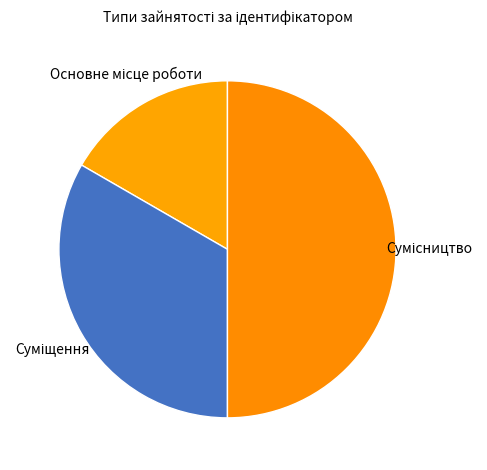

To the nearest percent, what portion does Основне місце роботи represent?

17%